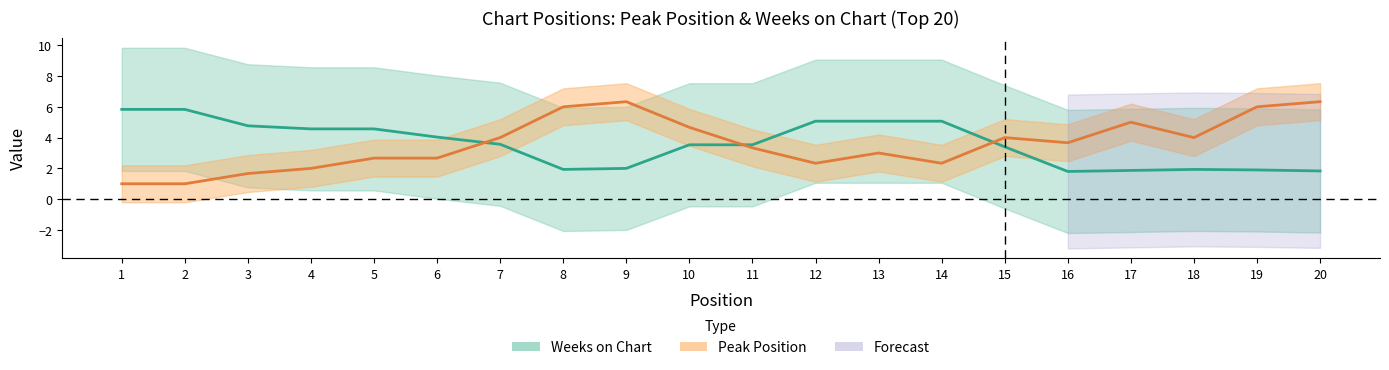

At which label does Peak Position first exceed 3?

7